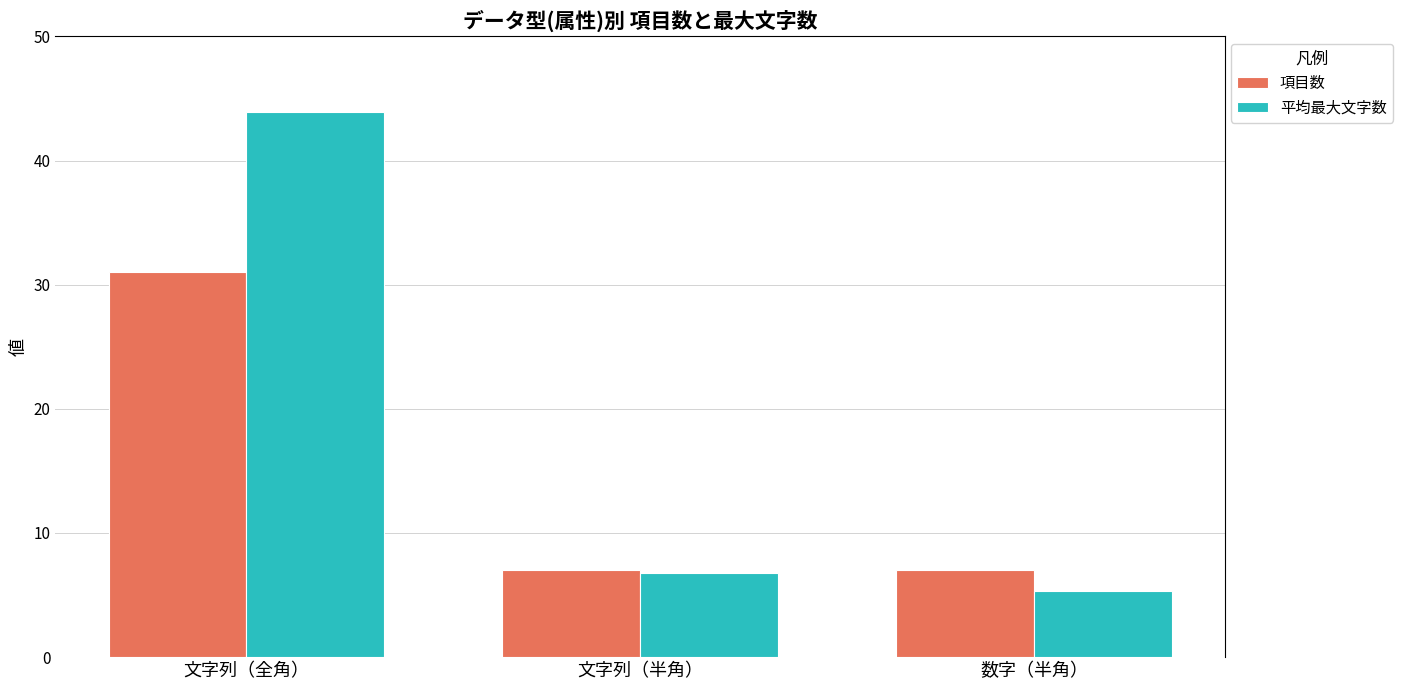

Reading right to left, transcribe all the data shown in this chart.

項目数: 数字（半角）=7.0	文字列（半角）=7.0	文字列（全角）=31.0
平均最大文字数: 数字（半角）=5.3	文字列（半角）=6.8	文字列（全角）=43.9